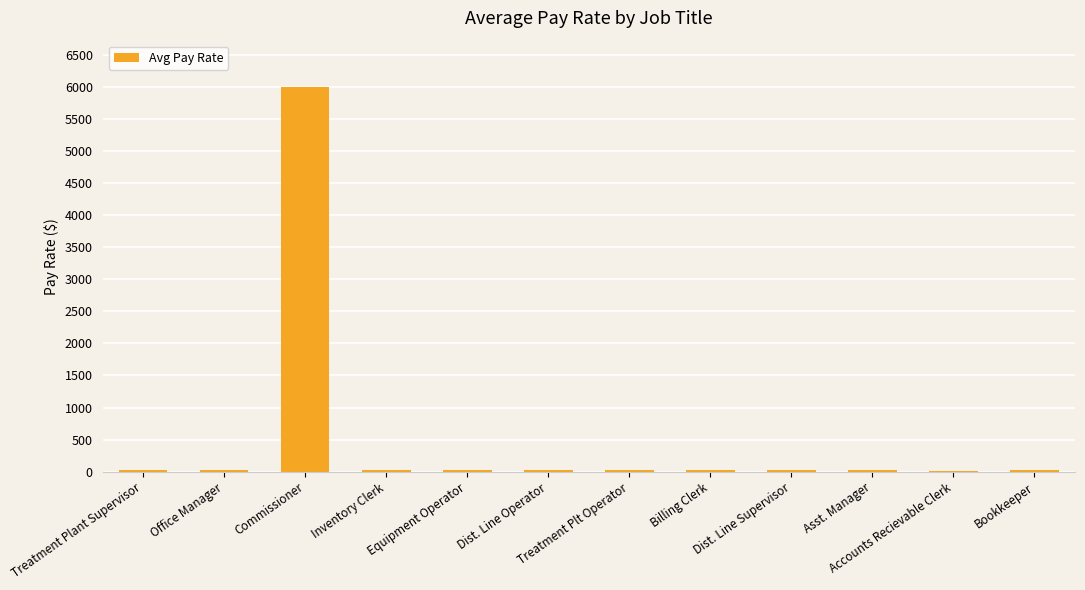

What is the greatest value displayed?

6000.0